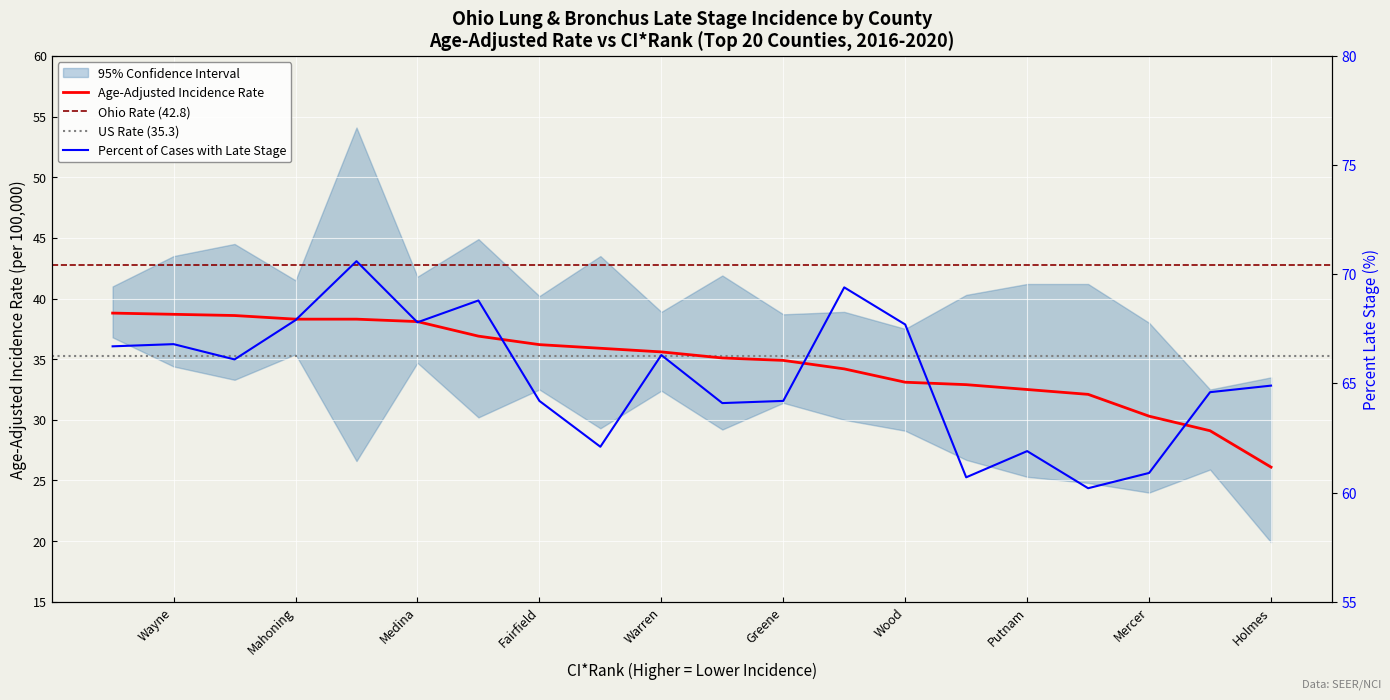

True or false: Percent Late Stage and Age-Adjusted Incidence Rate cross at least once.

False